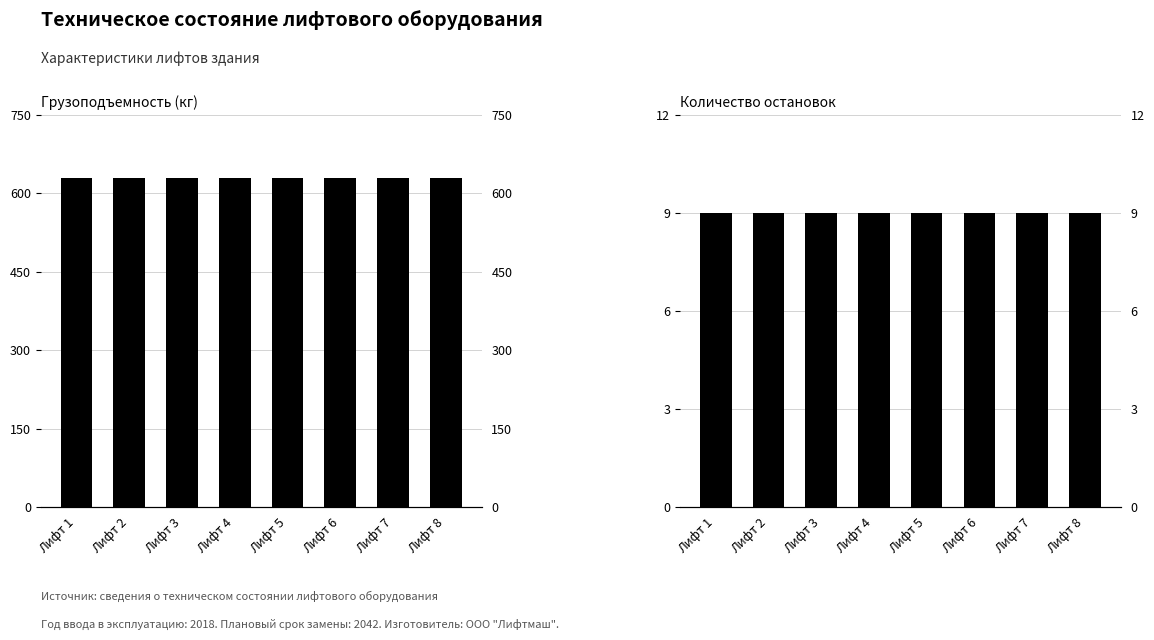

Reading right to left, what are all the values shown in this chart?

Грузоподъемность (кг): Лифт 8=630	Лифт 7=630	Лифт 6=630	Лифт 5=630	Лифт 4=630	Лифт 3=630	Лифт 2=630	Лифт 1=630
Количество остановок: Лифт 8=9	Лифт 7=9	Лифт 6=9	Лифт 5=9	Лифт 4=9	Лифт 3=9	Лифт 2=9	Лифт 1=9